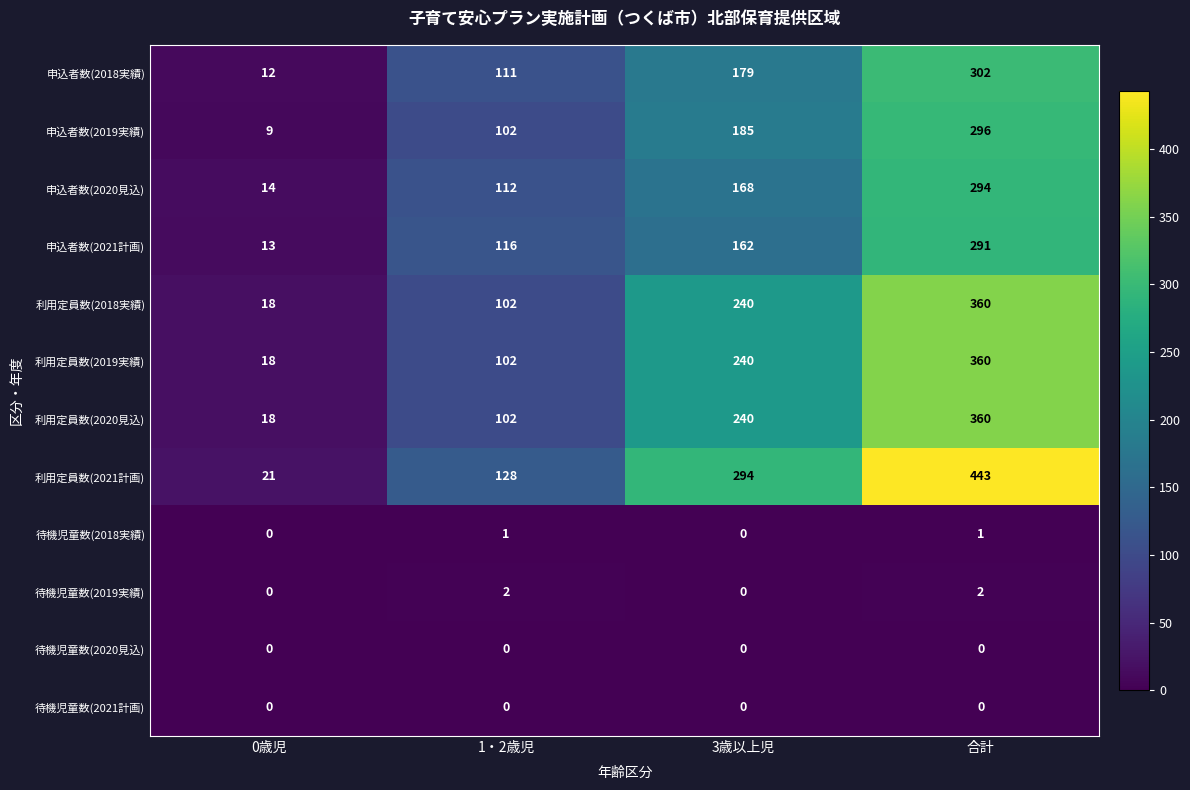

What is the total value across all series at 1・2歳児?

878